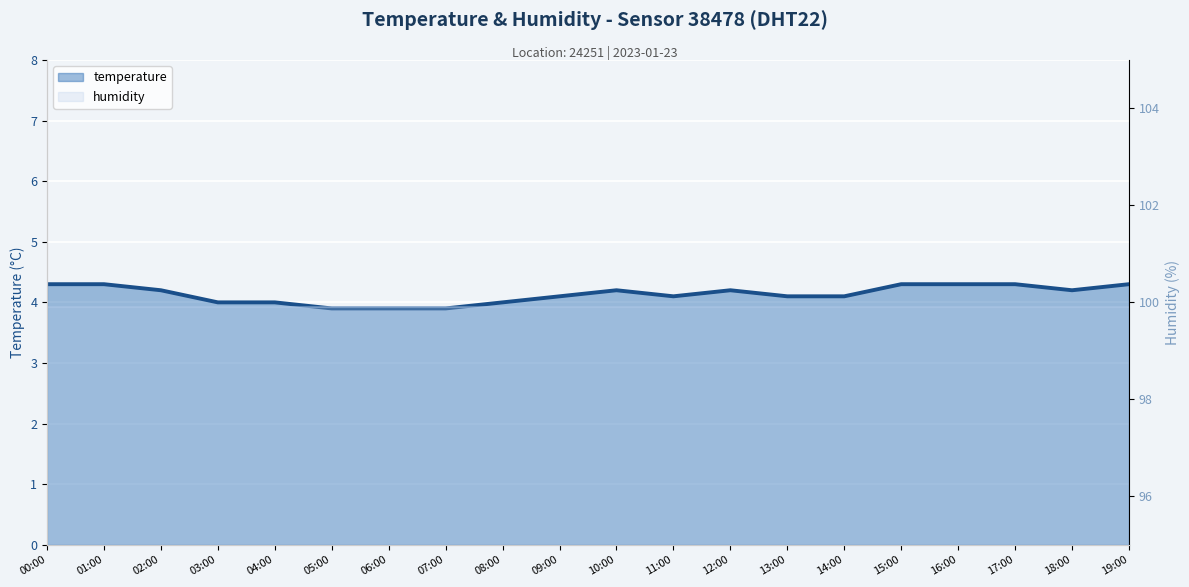

Read the value at 10:00.

4.2